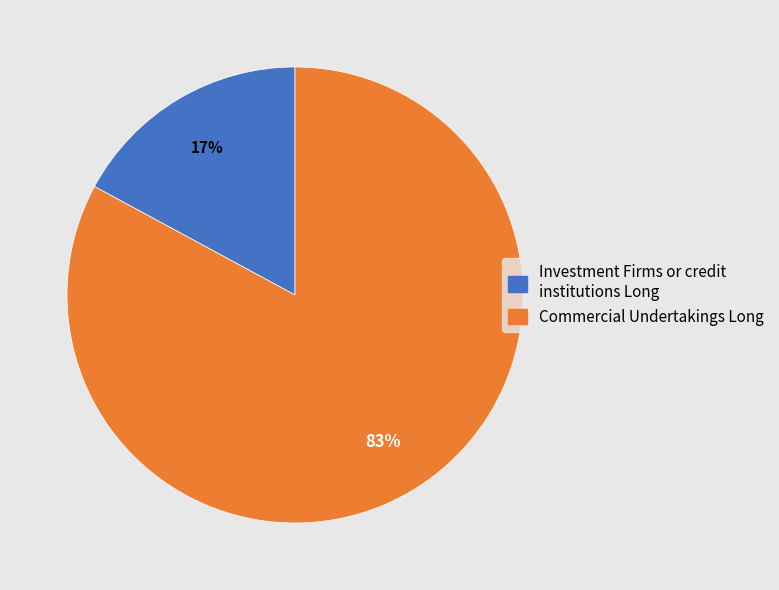

To the nearest percent, what is the difference between the largest and smallest slice percentages?

66%